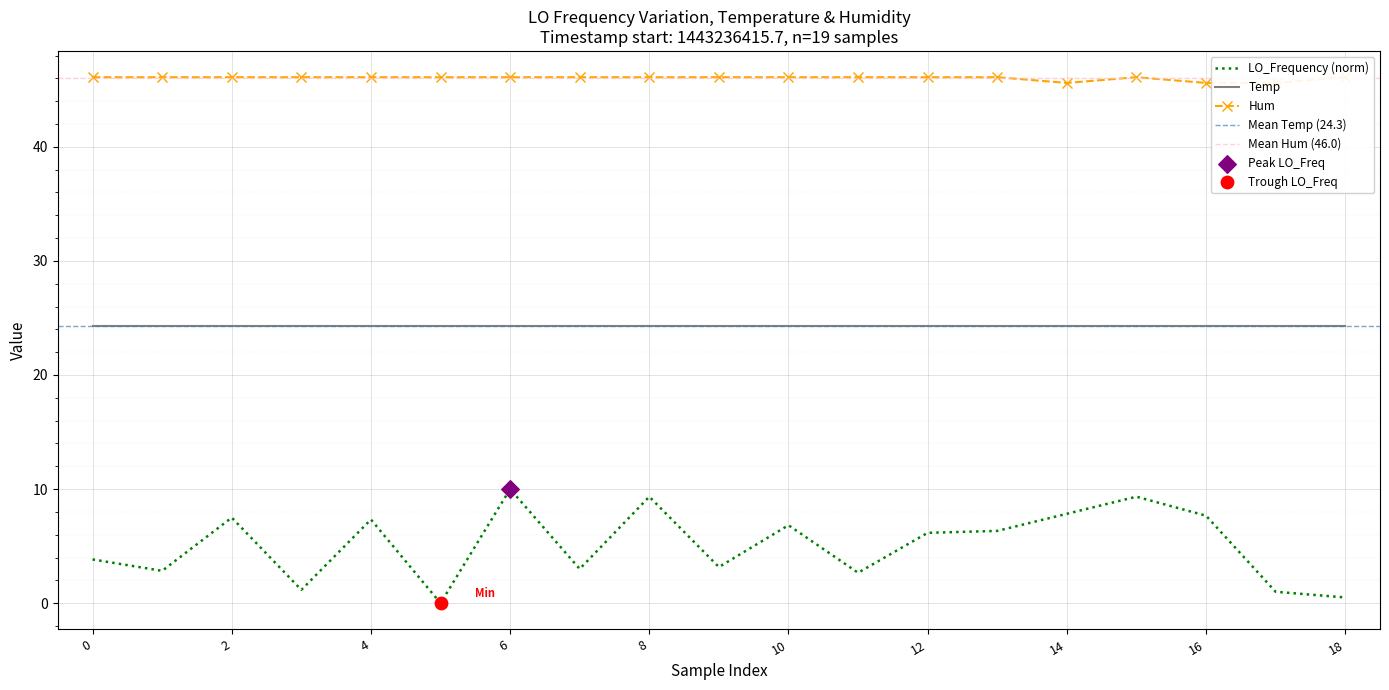

Which series reaches the minimum Y coordinate?

LO_Frequency